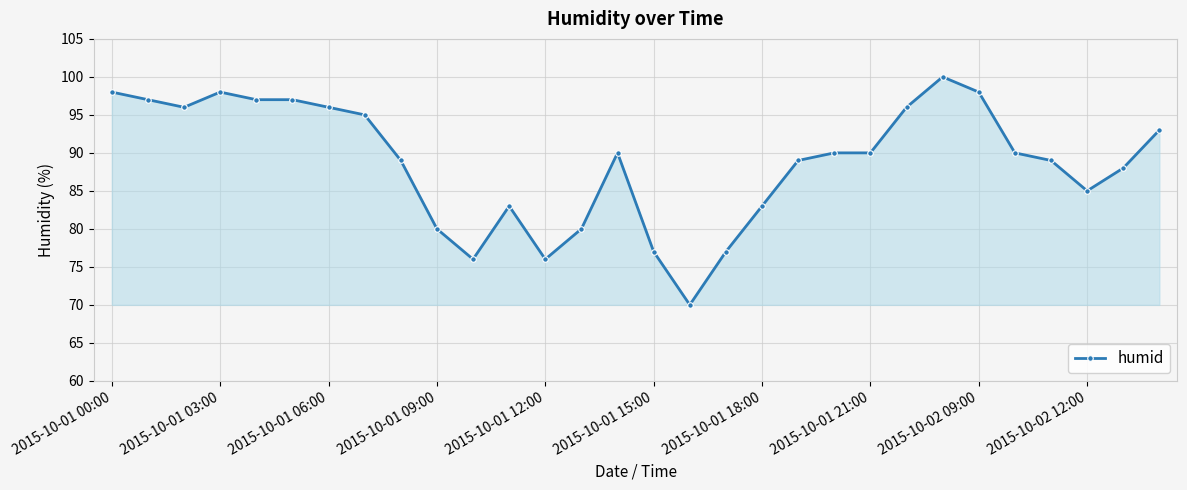

What is the average value?

89